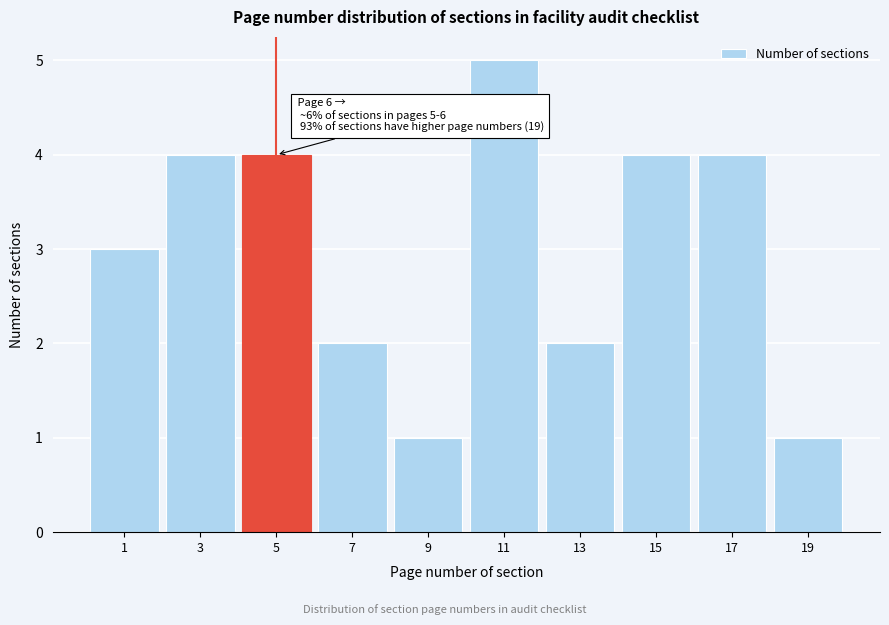

Reading left to right, what are all the values shown in this chart?

3	4	4	2	1	5	2	4	4	1